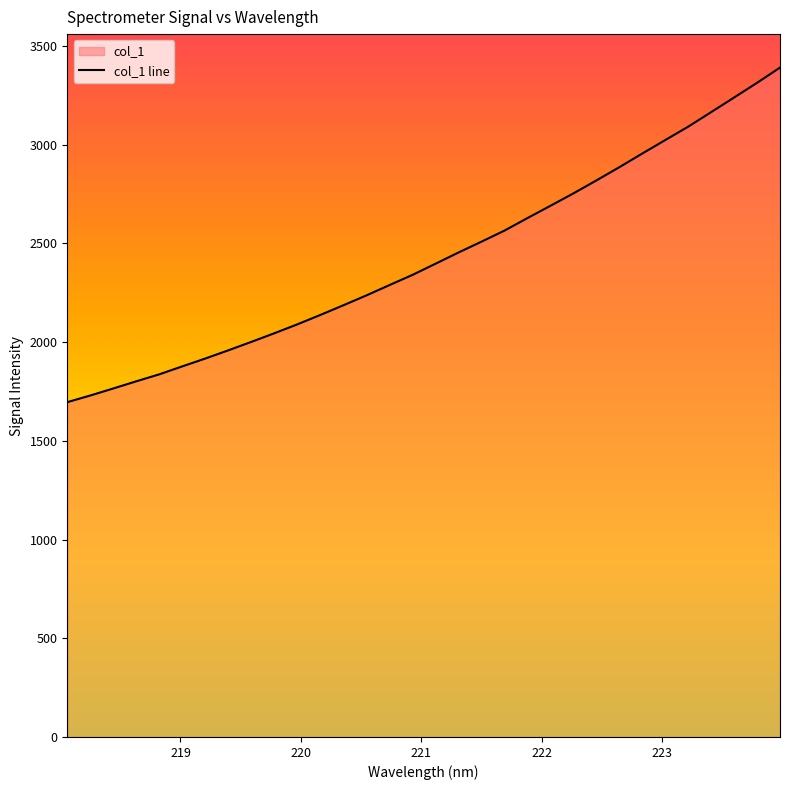

How many values are below 2397?

16